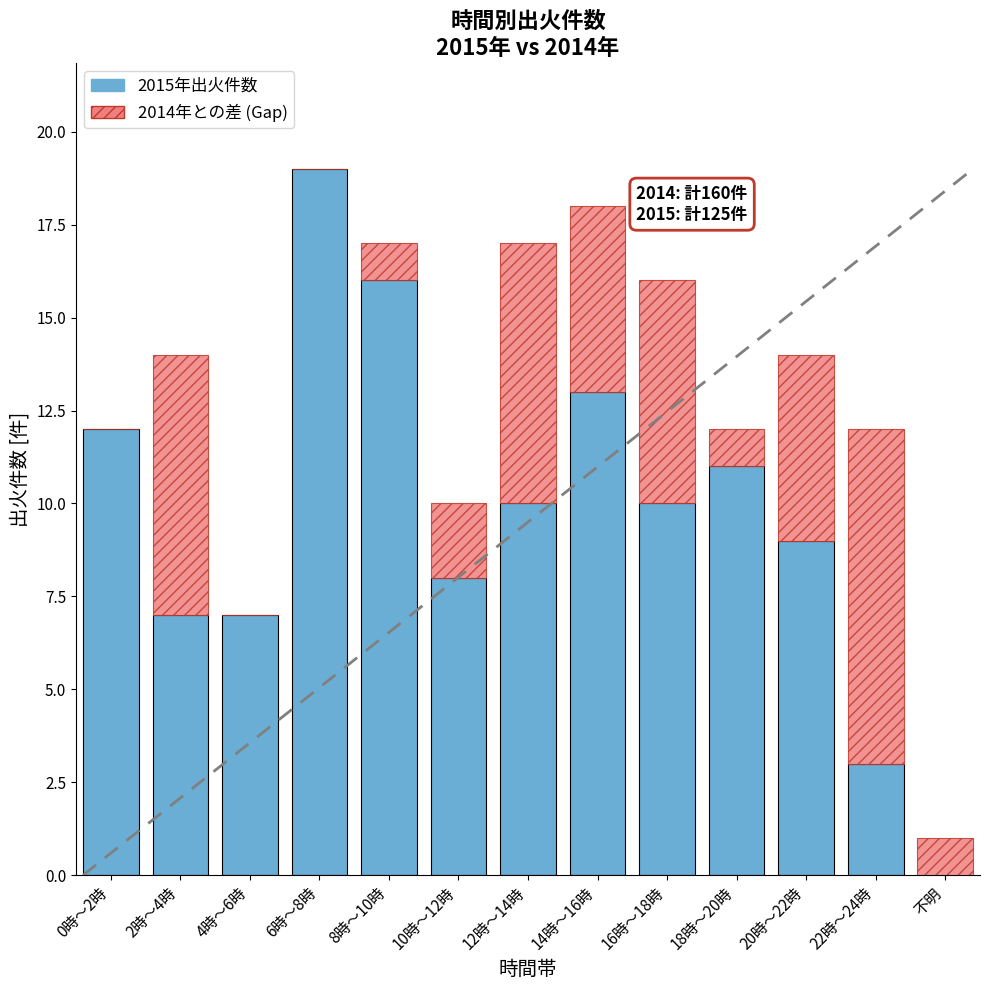

What is the total value across all series at 18時～20時?

12